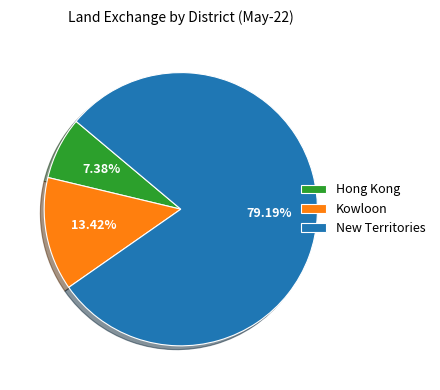

What percentage is NOT represented by New Territories?

20.8%